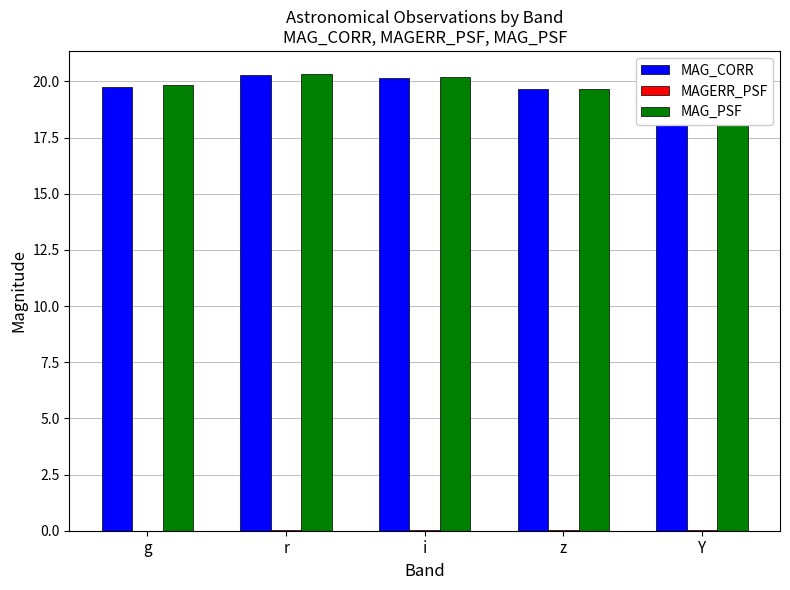

The value of MAG_PSF at Y is 20.1. True or false?

True